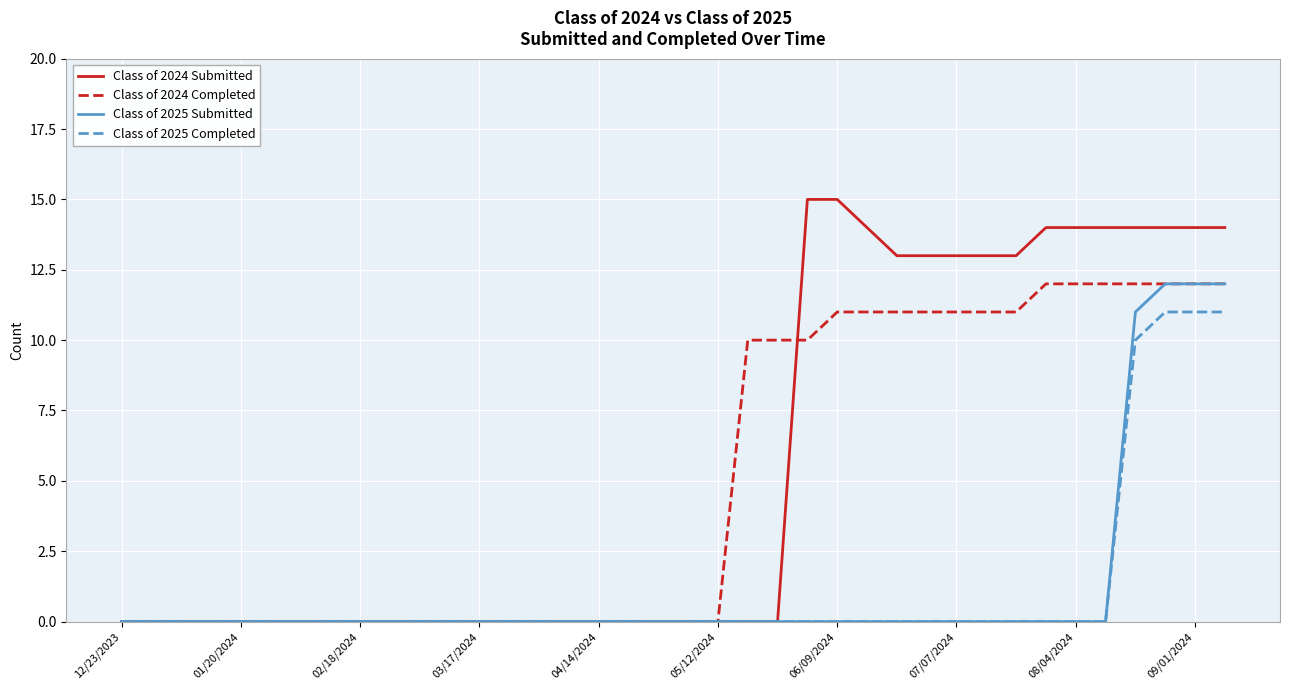

What is the greatest value displayed?

15